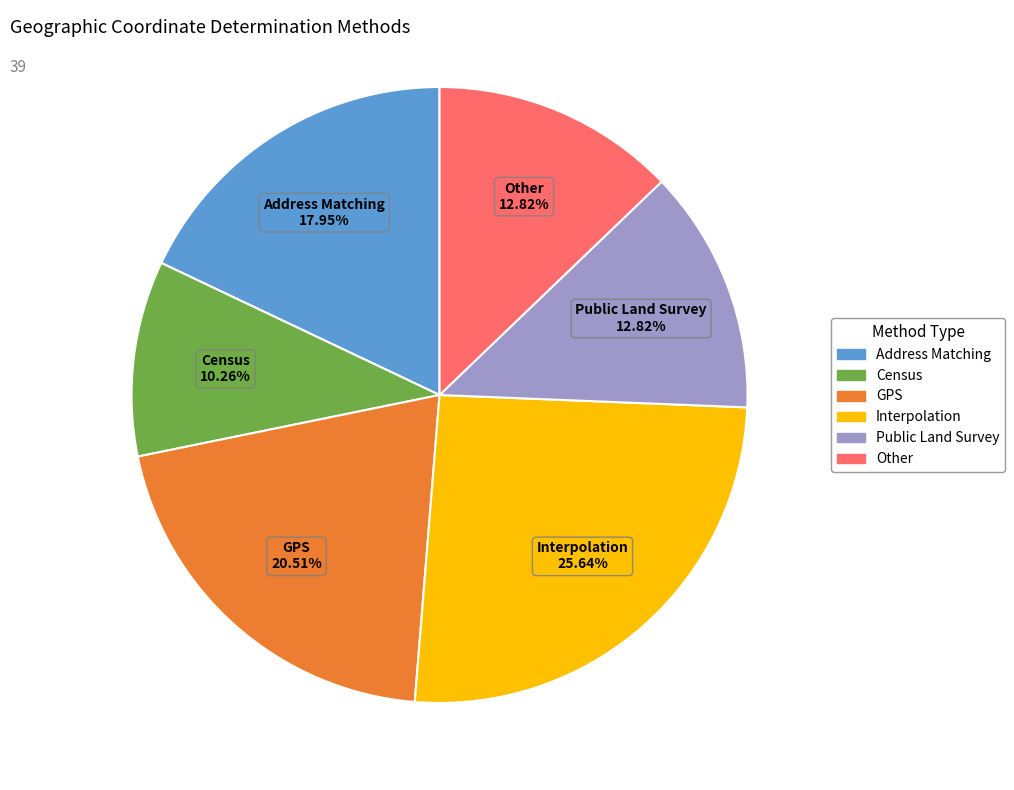

Which has a higher value, GPS or Interpolation?

Interpolation